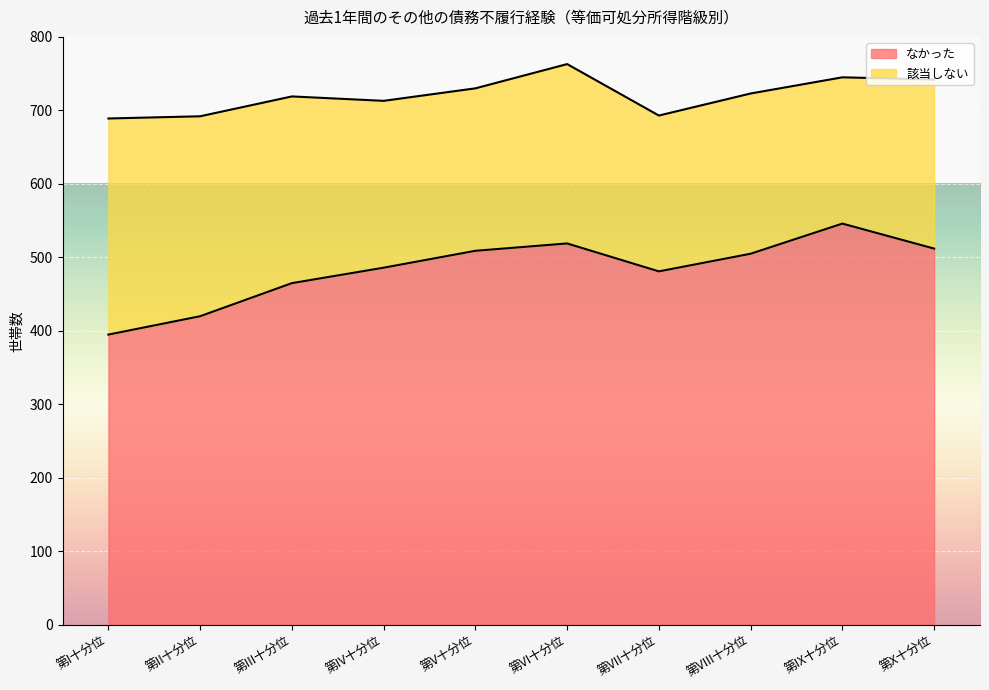

The chart shows a value of 376 at 第IX十分位. True or false?

False